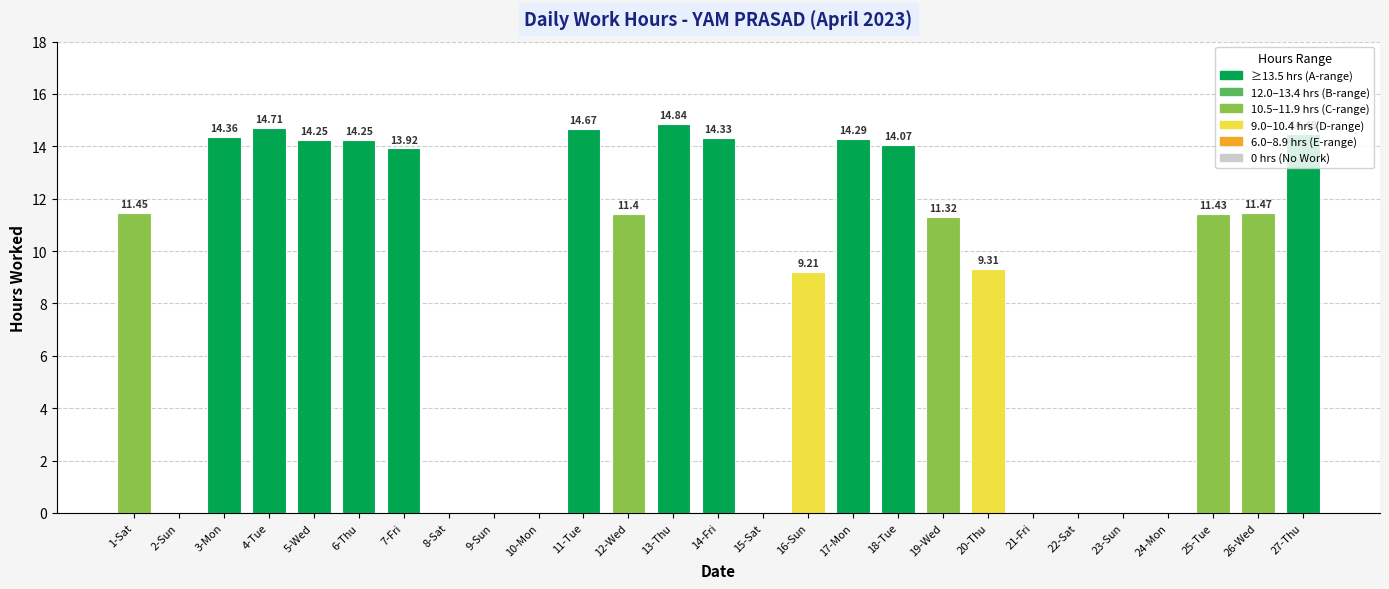

What is the sum of all values?

233.8